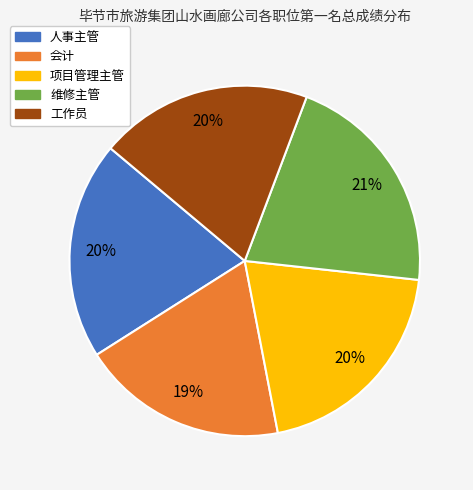

Is there any slice that represents more than half of the pie?

No